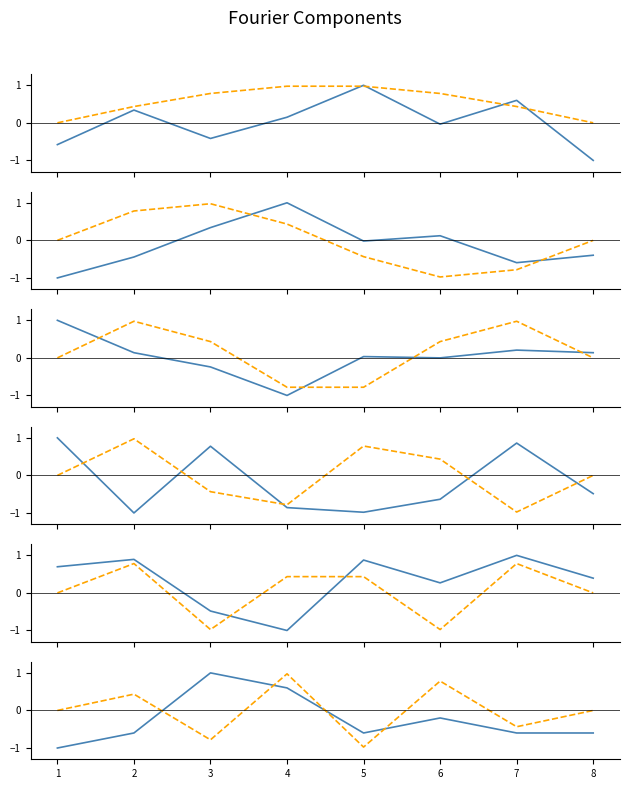

True or false: BME280_pressure has a value of 0.4 at 7.

False